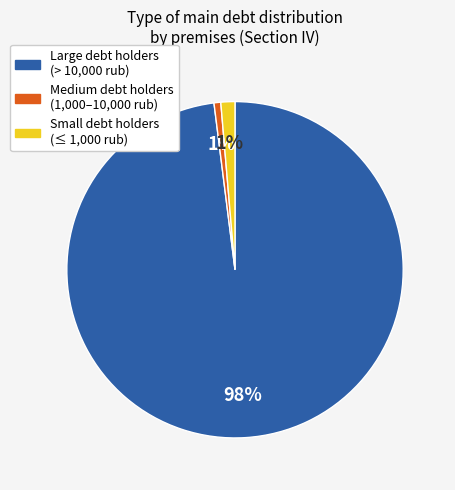

Count the number of slices in the pie.

3